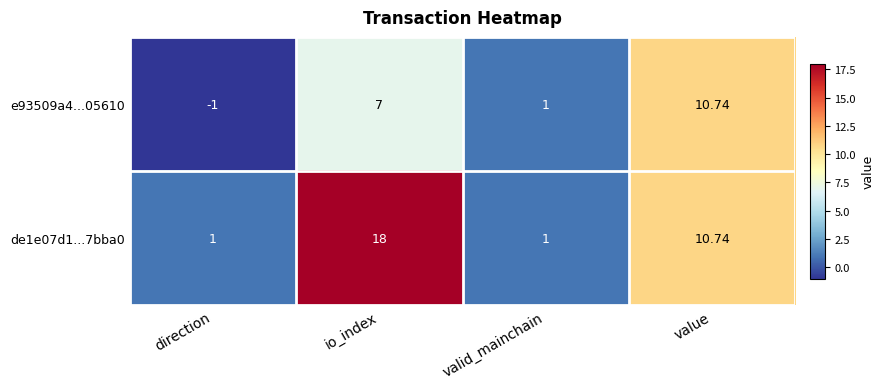

Is the value of e93509a4...05610 at io_index greater than the value of de1e07d1...7bba0 at io_index?

No